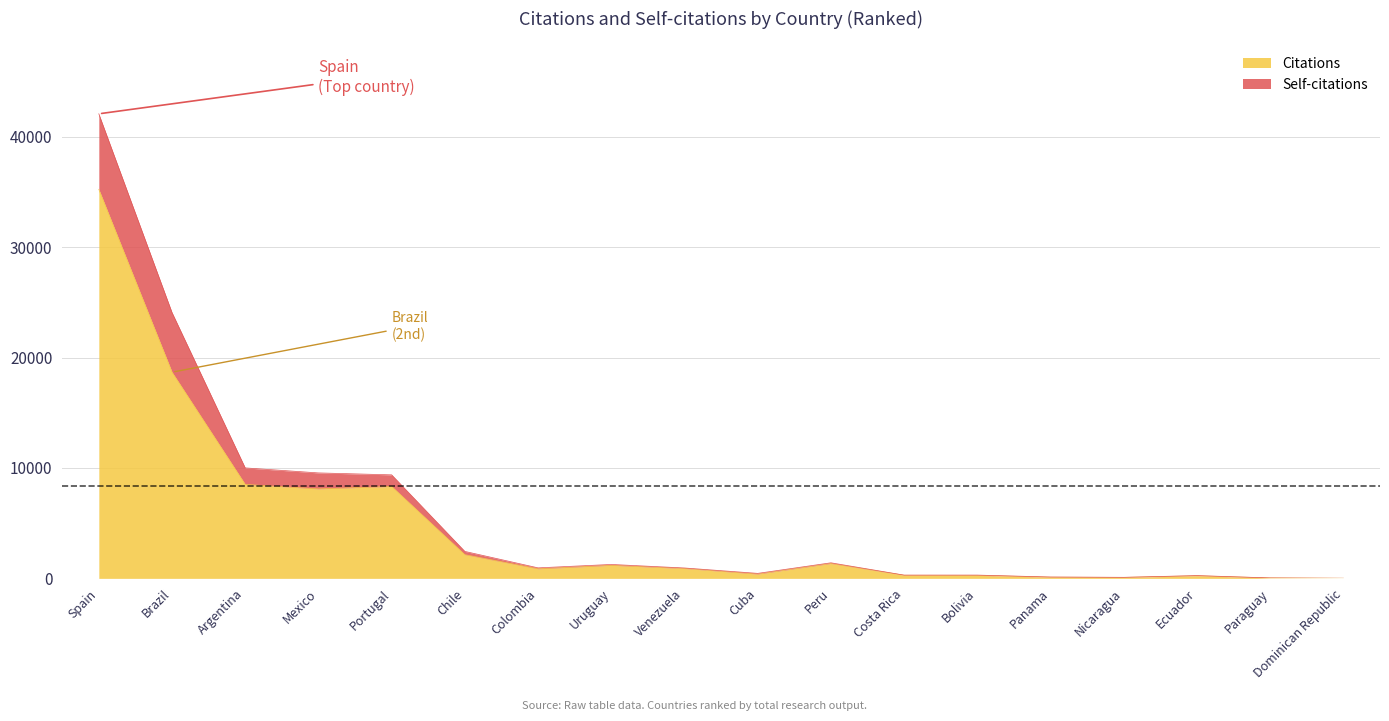

What are all the series names shown in the legend?

Citations, Self-citations